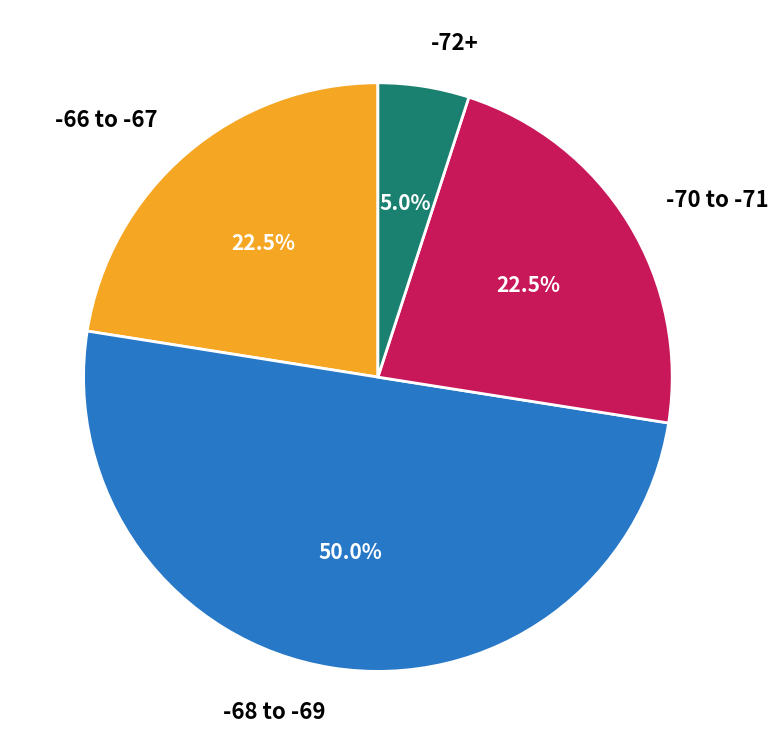

Which category accounts for the majority?

-68 to -69